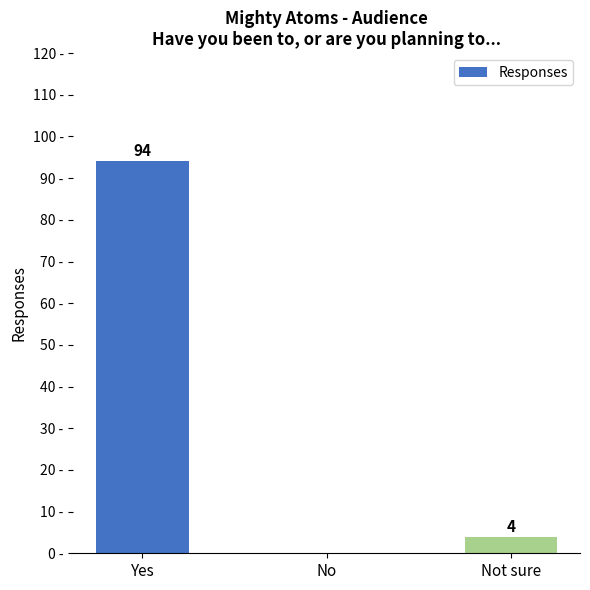

Between Not sure and No, which is larger?

Not sure